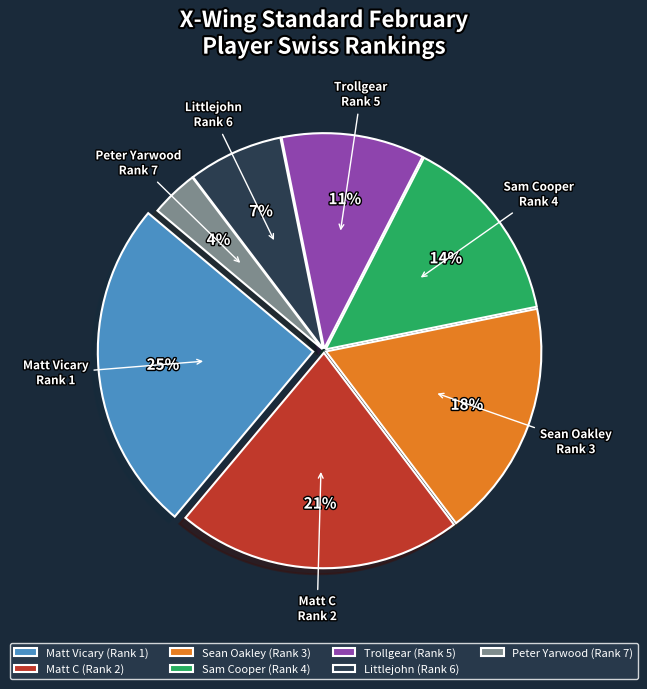

Combined, do Trollgear (Rank 5) and Peter Yarwood (Rank 7) account for over 50%?

No